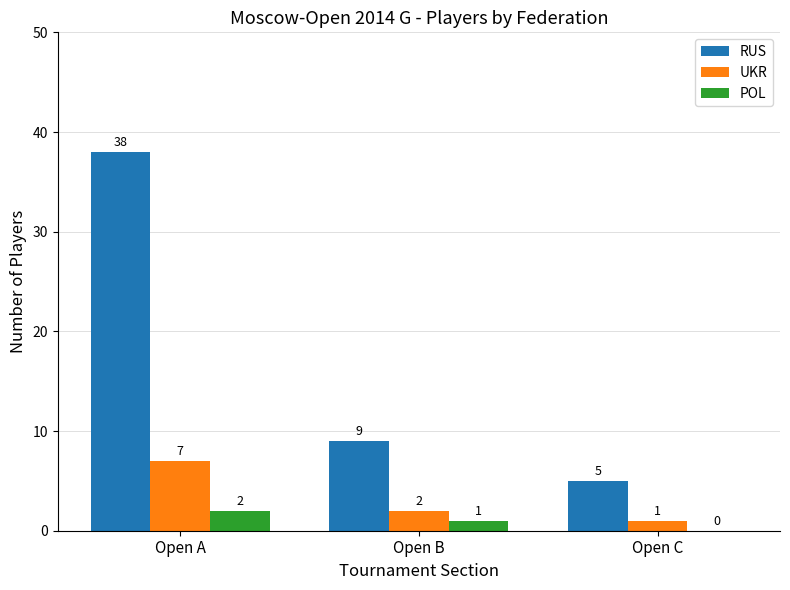

At which category is the sum across all series the highest?

Open A